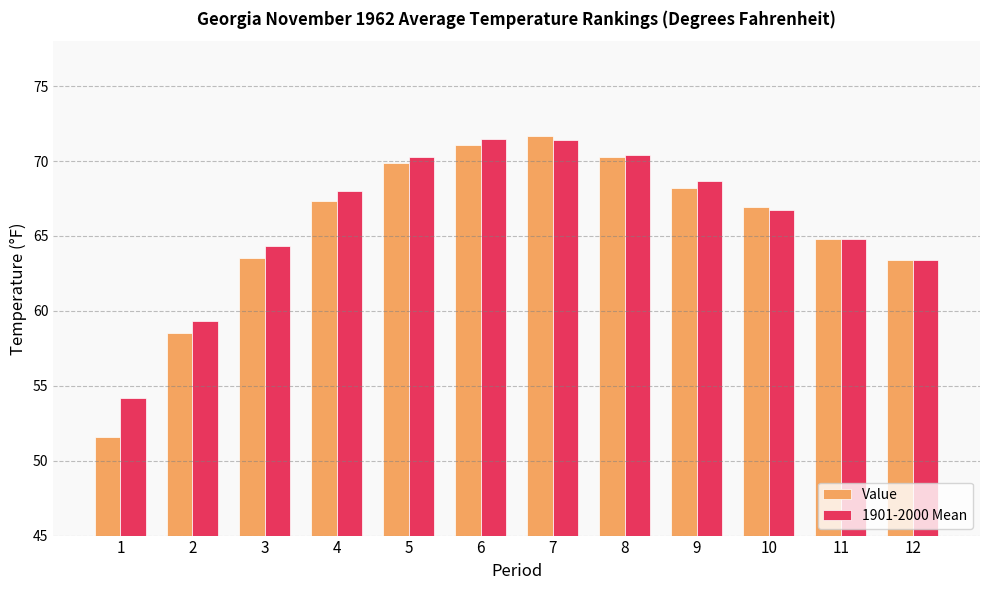

Where is 1901-2000 Mean nearest to the value 62?

12